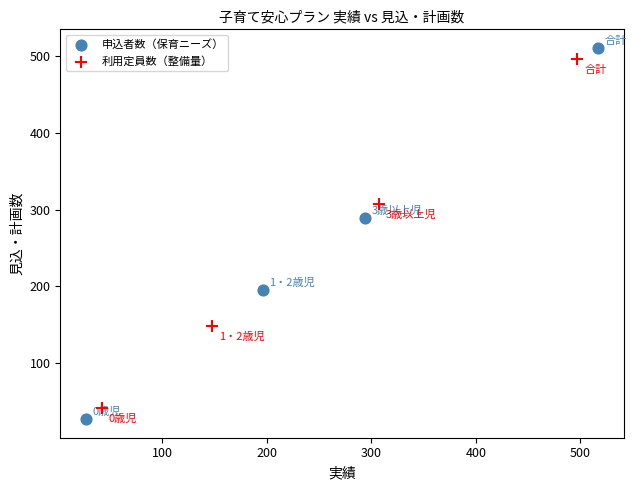

Which series reaches the minimum Y coordinate?

申込者数（保育ニーズ）